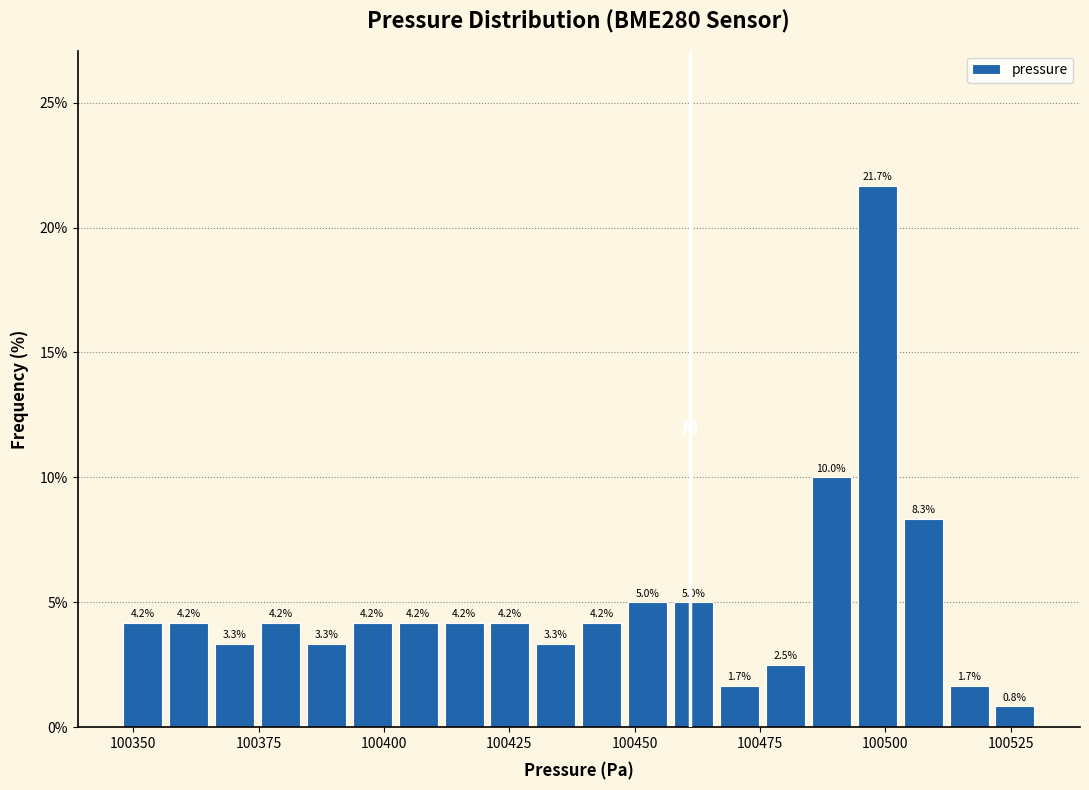

Read against the x-axis, roughly where is the centre of the tallest bar?

100500